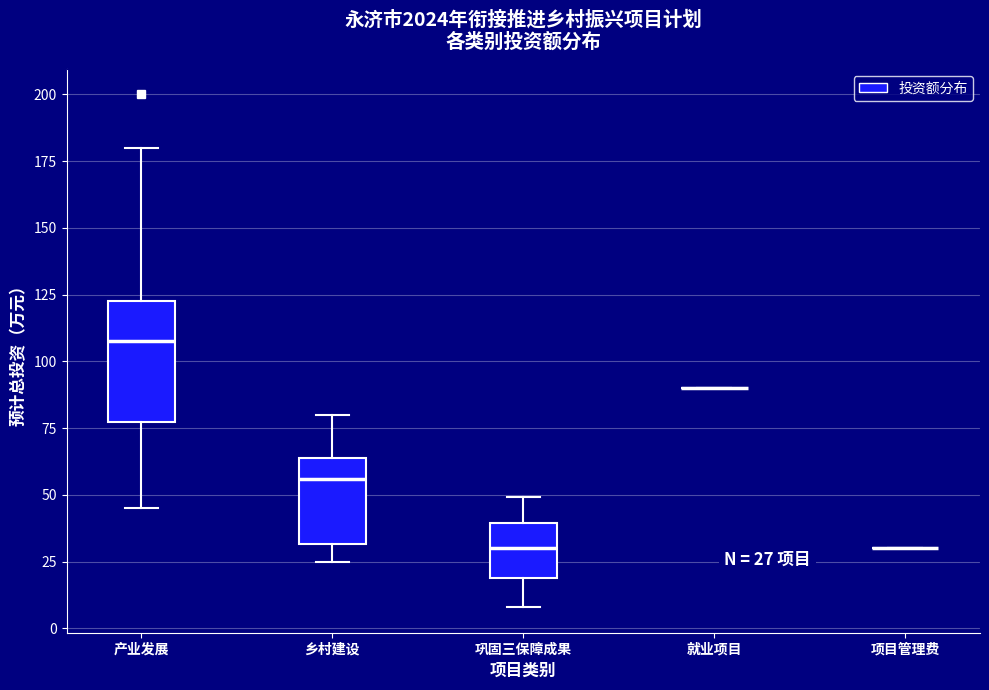

Comparing the boxes themselves (not the whiskers), which one is the tallest?

产业发展